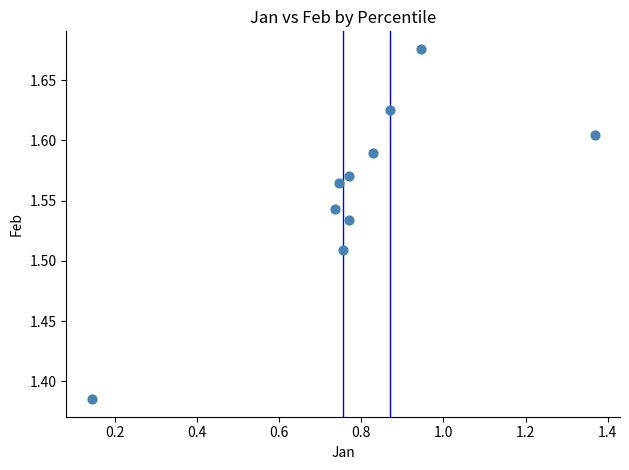

What is the range of Y values (max minus min)?

0.3